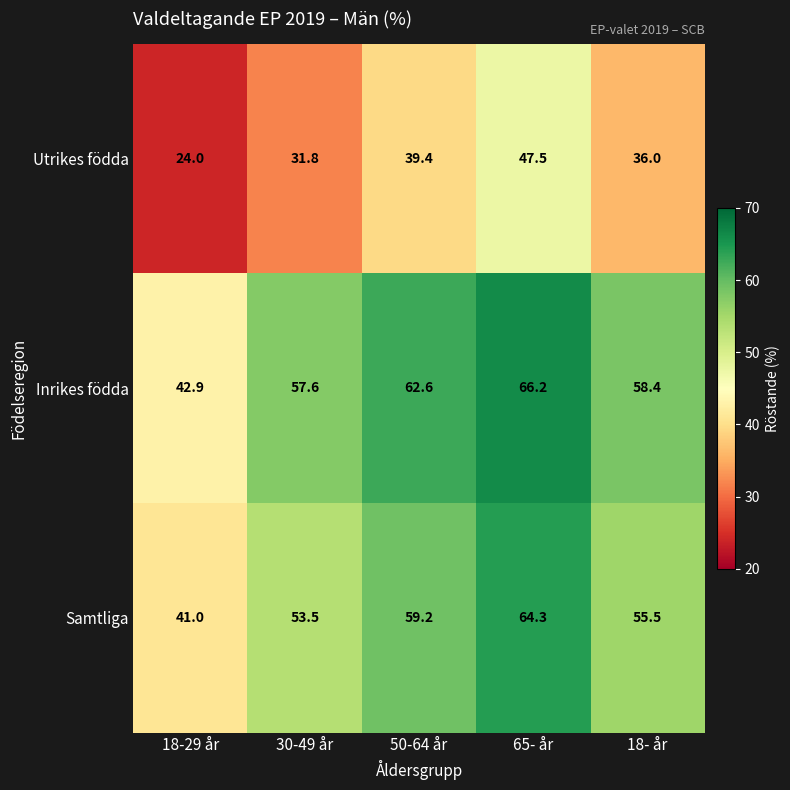

Rank the series by their maximum value, from highest to lowest.

Inrikes födda, Samtliga, Utrikes födda